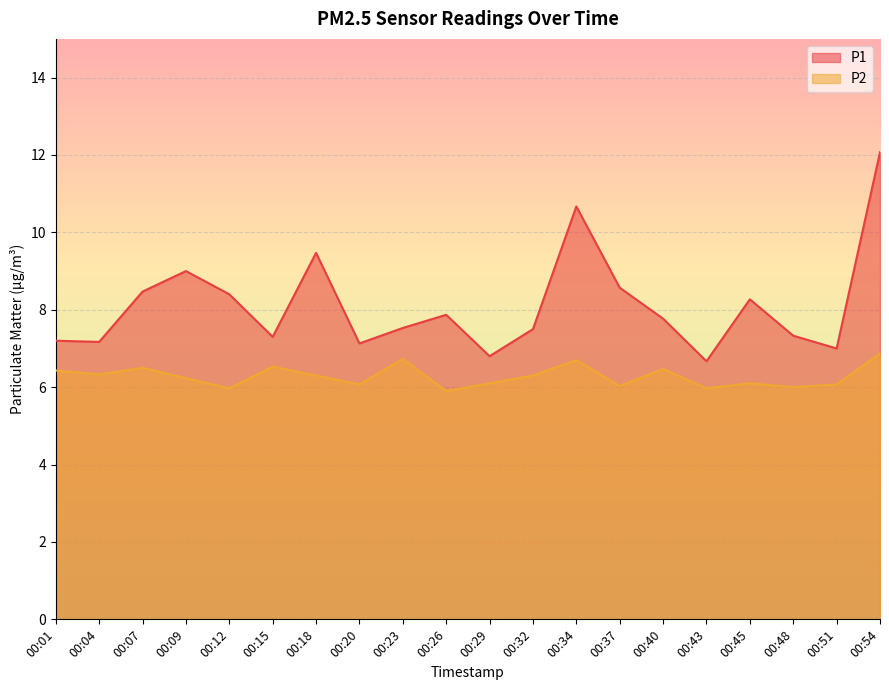

Where does the P2 series first go above 6?

00:01